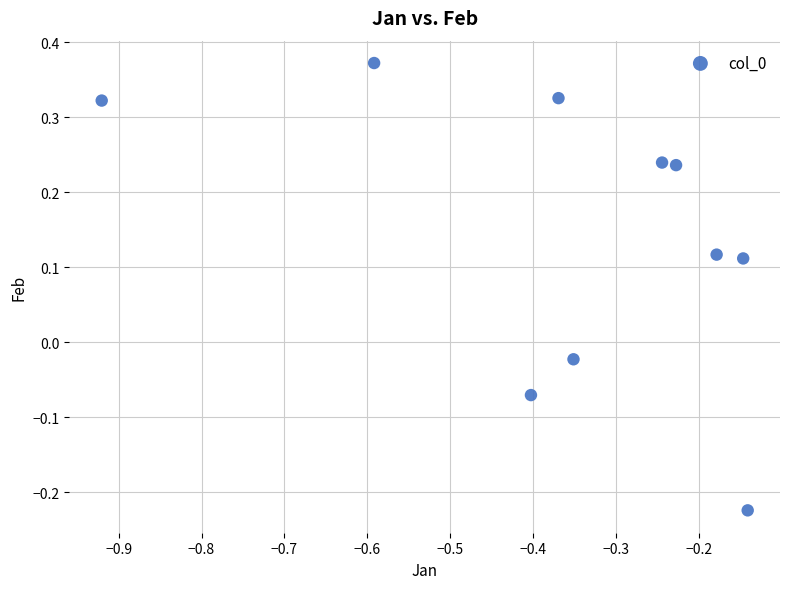

What is the range of X values (max minus min)?

0.8